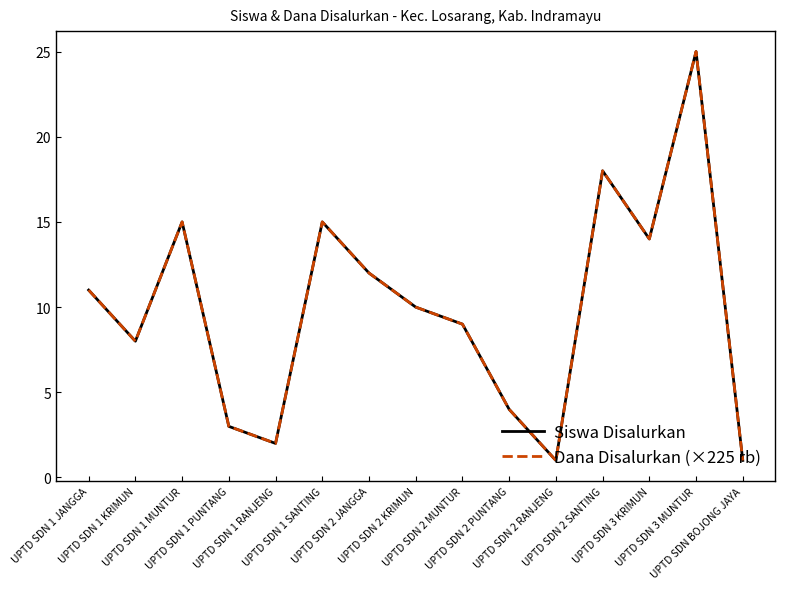

The Siswa Disalurkan series shows 19 at UPTD SDN 2 JANGGA. True or false?

False